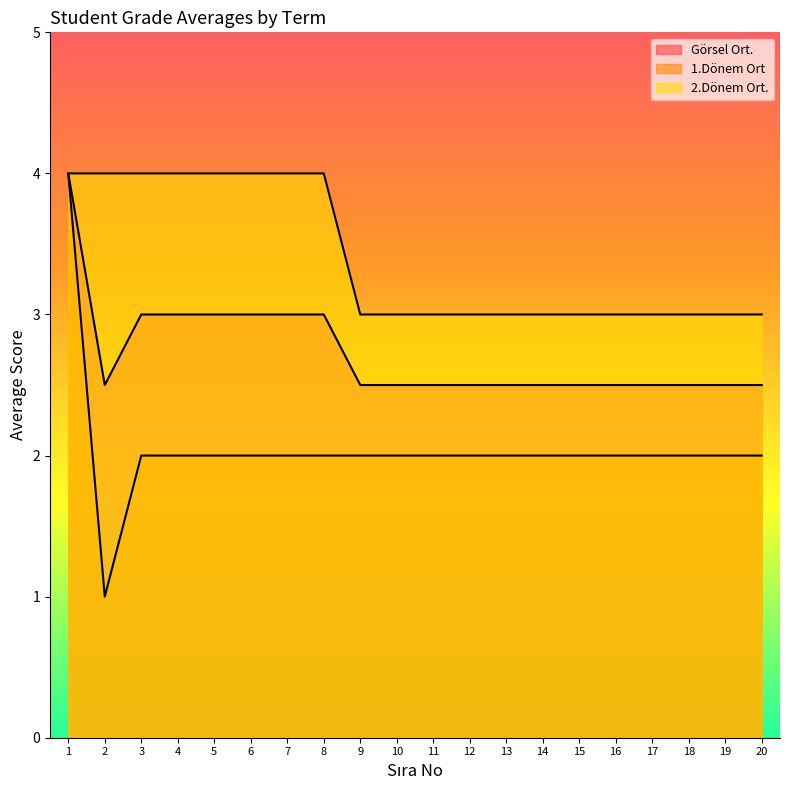

Does the chart display data point markers on the line(s)?

No